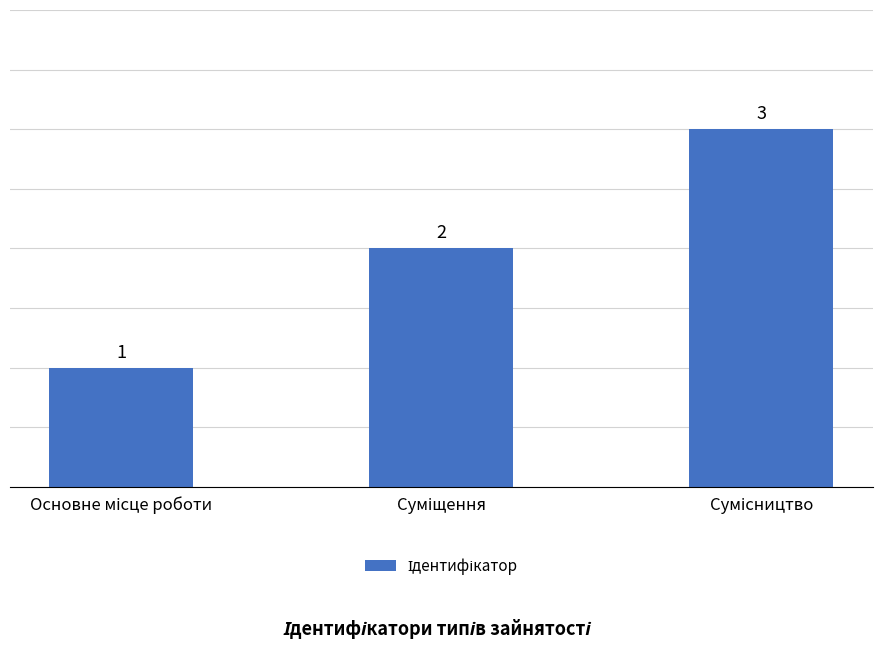

What is the maximum value shown in the chart?

3